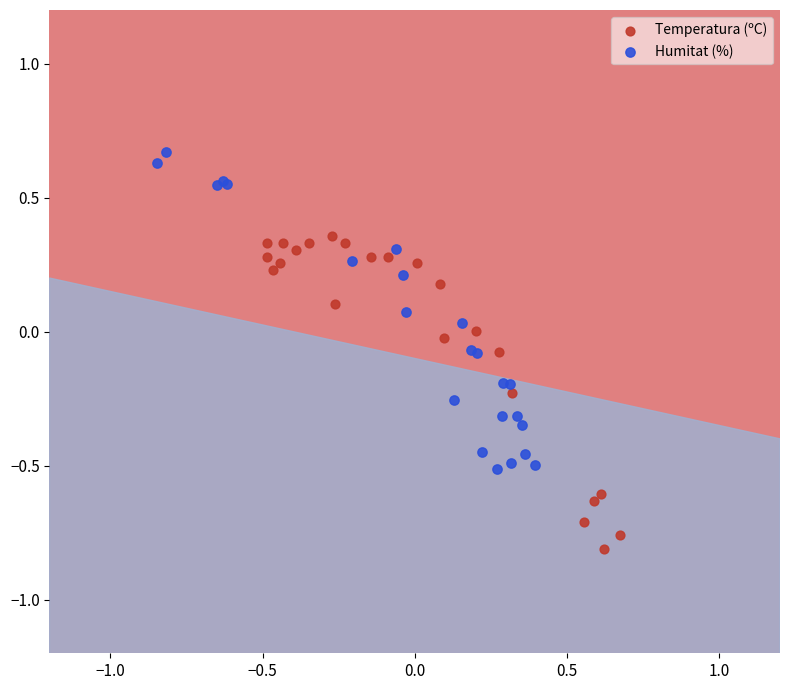

Which series contains the highest Y value?

Humitat (%)